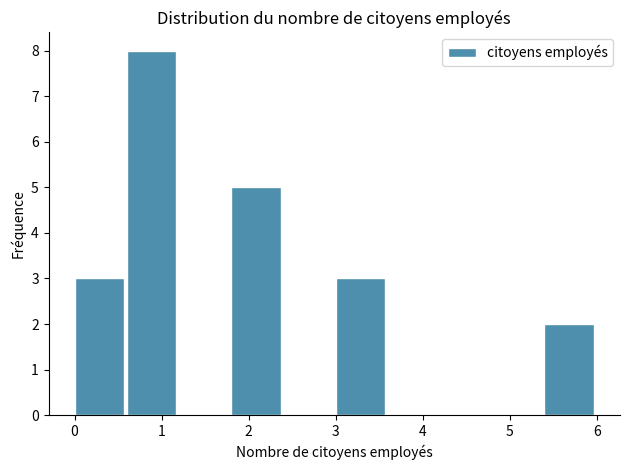

Reading left to right, list every bar in this chart as the range it spans on the x-axis followed by its height. The values are not printed on the chart, so give them approximately, as read against the axis.

0.0 to 0.6: 3
0.6 to 1.2: 8
1.2 to 1.8: 0
1.8 to 2.4: 5
2.4 to 3.0: 0
3.0 to 3.6: 3
3.6 to 4.2: 0
4.2 to 4.8: 0
4.8 to 5.4: 0
5.4 to 6.0: 2